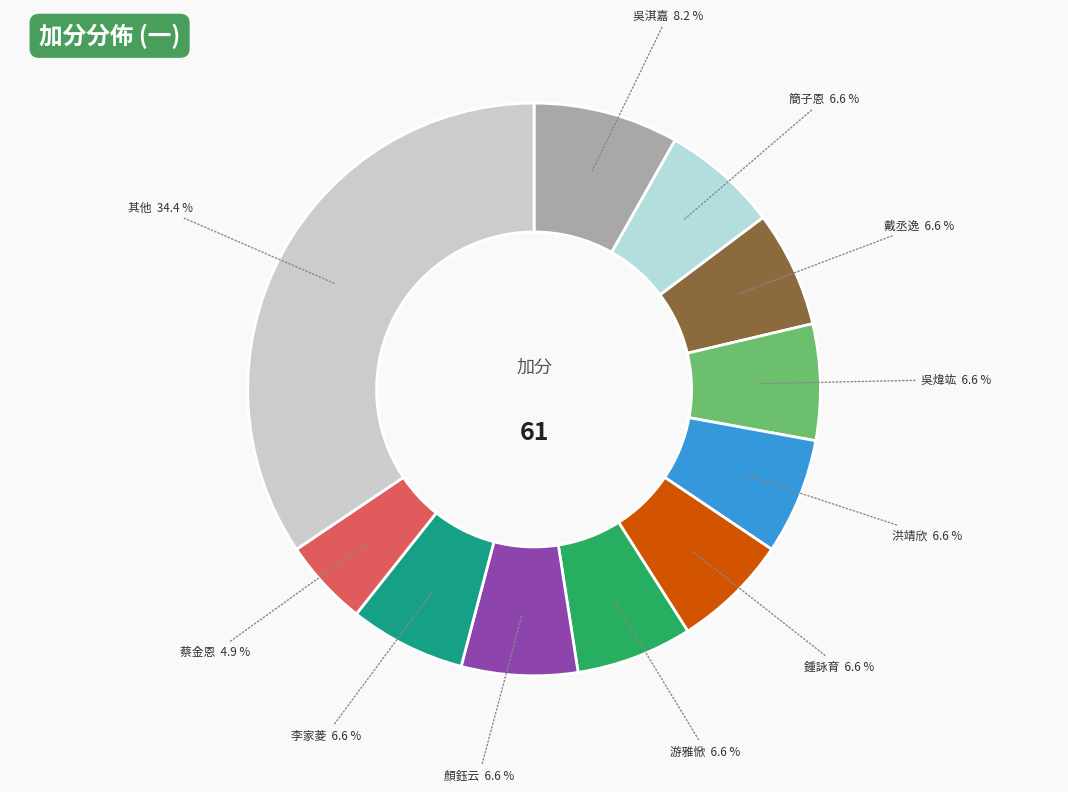

How many slices are in this pie chart?

11